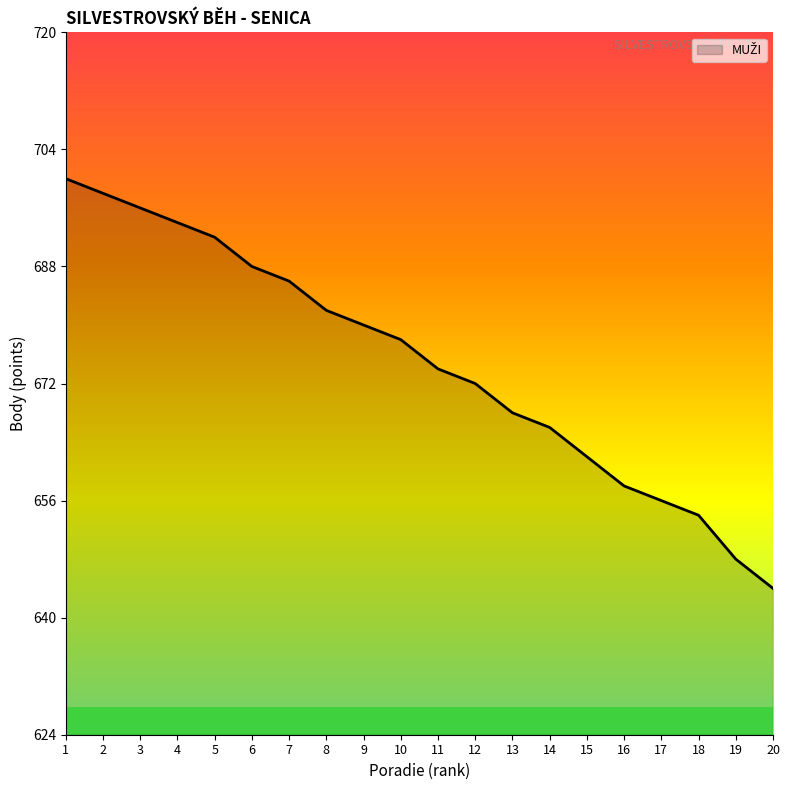

True or false: the data has more than 1 interior local peaks.

False